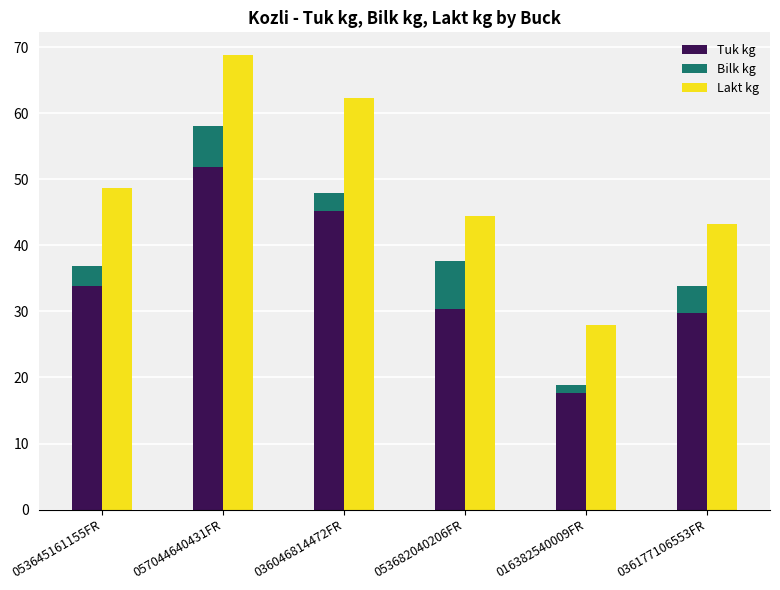

List the series in order of their overall mean, highest first.

Lakt kg, Tuk kg, Bilk kg